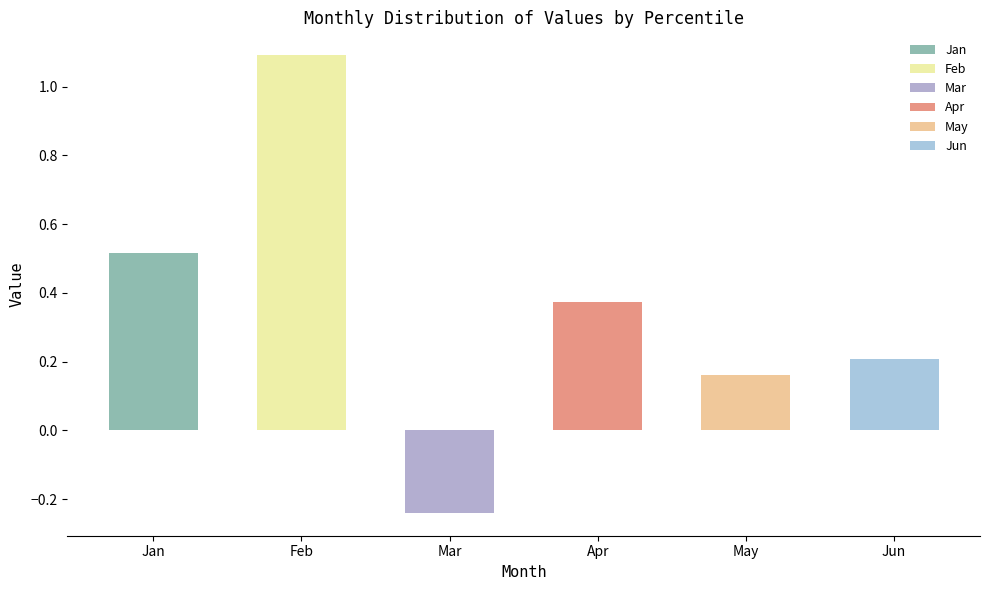

The Jun series shows 0.2 at pct55. True or false?

True